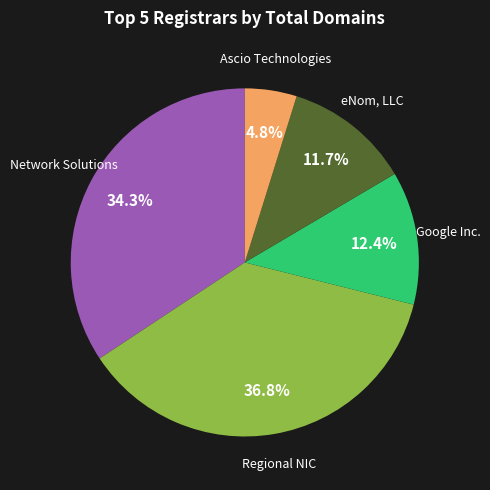

Is there a majority slice in this chart?

No